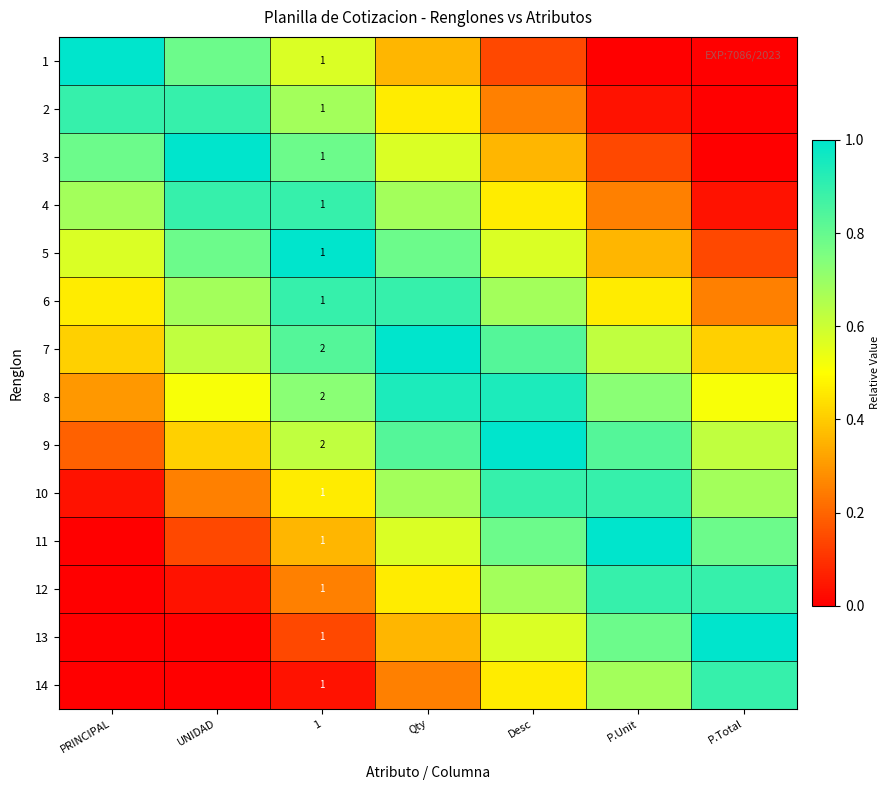

How many series are shown in this chart?

14